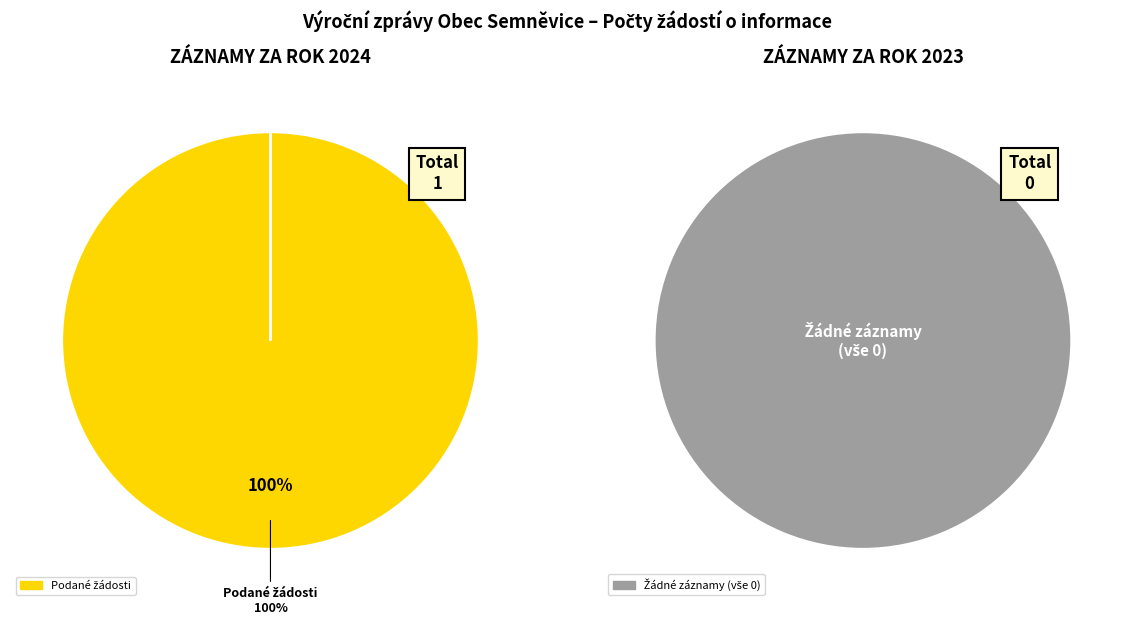

Is it true that 103534 (2024) is 95% of the pie?

False